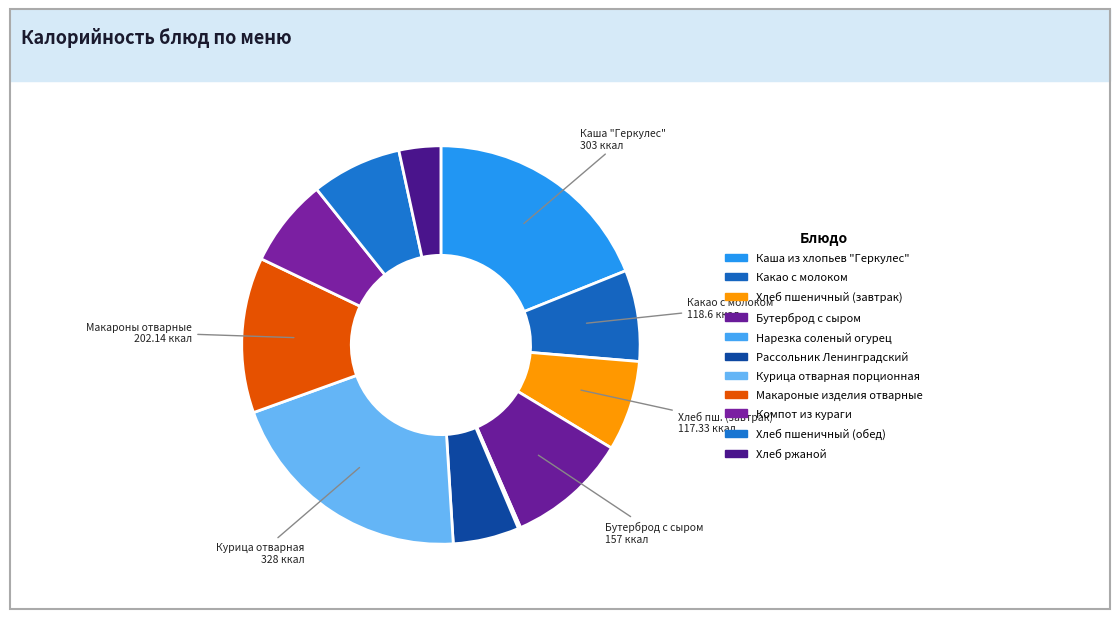

Do Рассольник Ленинградский and Хлеб ржаной together represent more than half of the pie?

No